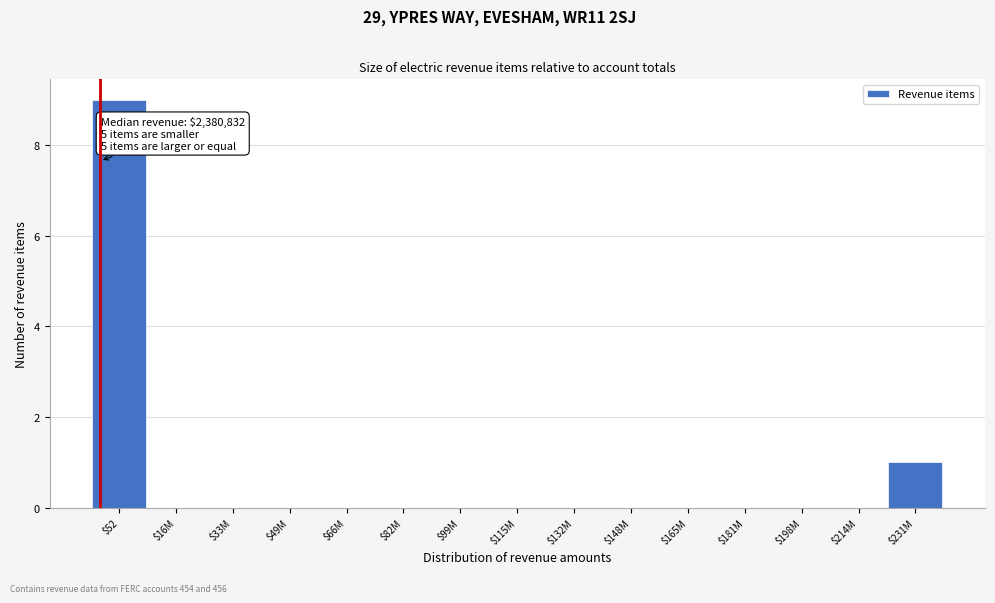

At which category does the chart reach its peak across all series?

$52